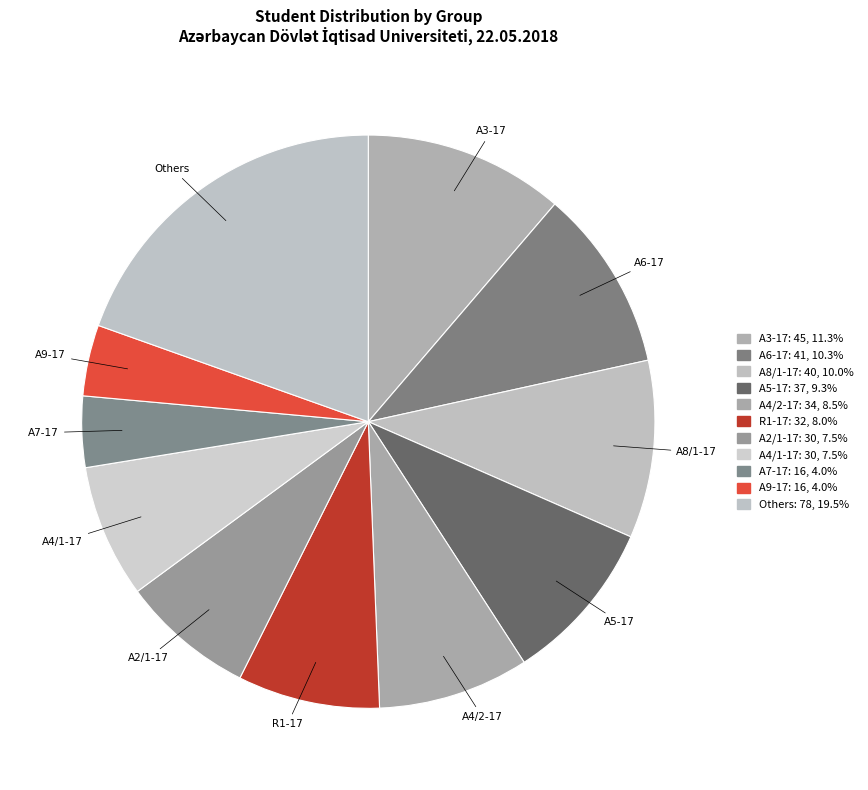

What is the largest slice in the pie chart?

Others